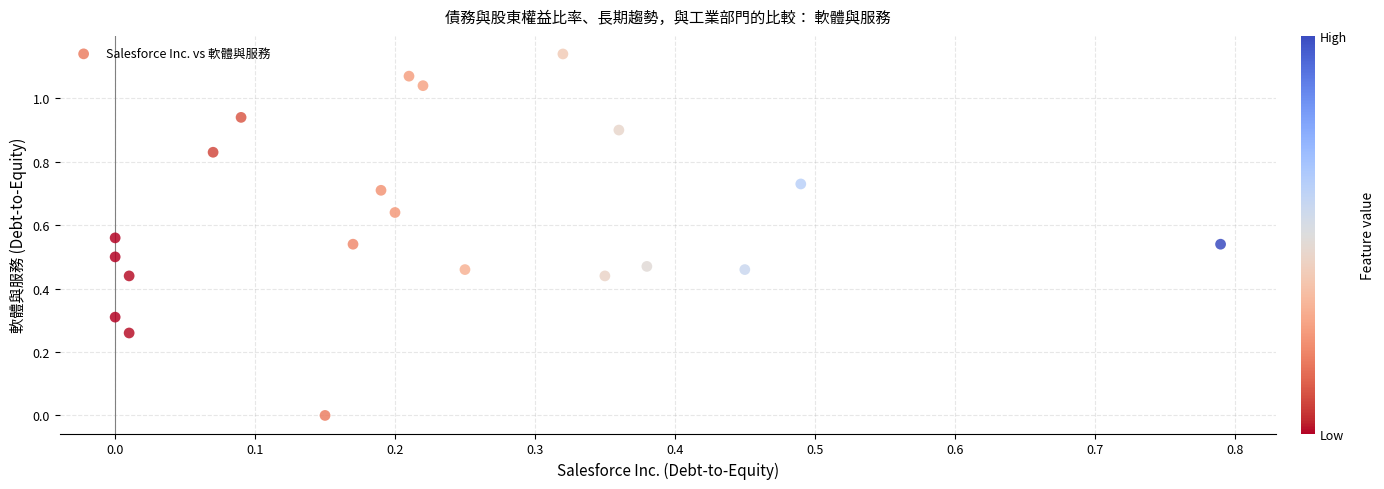

Count the number of points in this scatter plot.

21